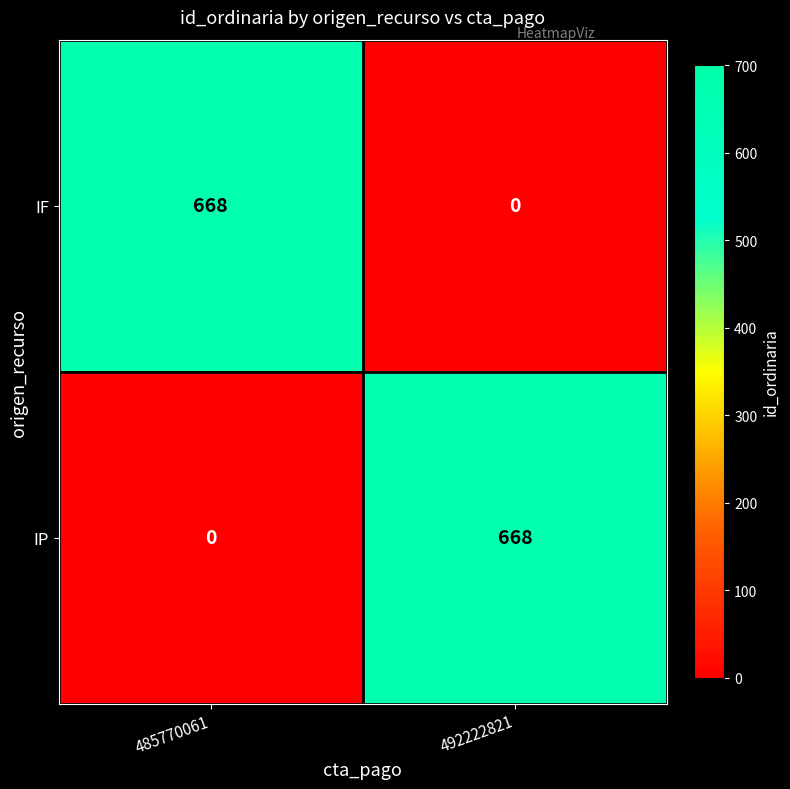

What is the difference between the maximum and minimum values in the IF series?

668